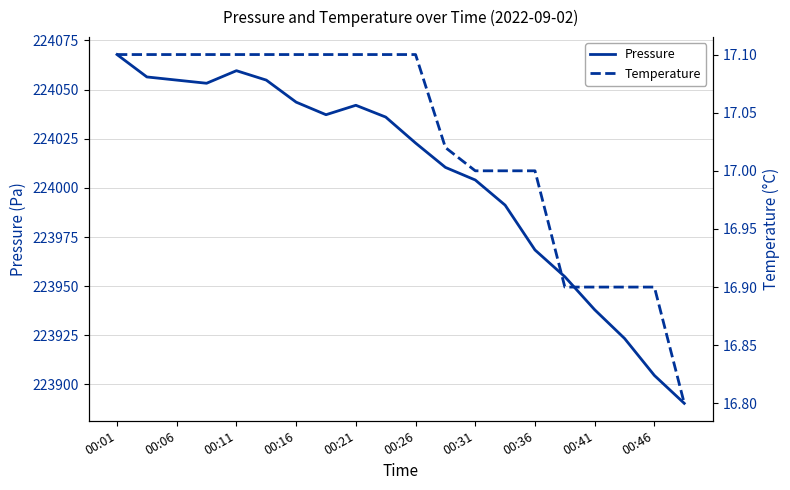

True or false: Temperature and Pressure intersect in this chart.

False